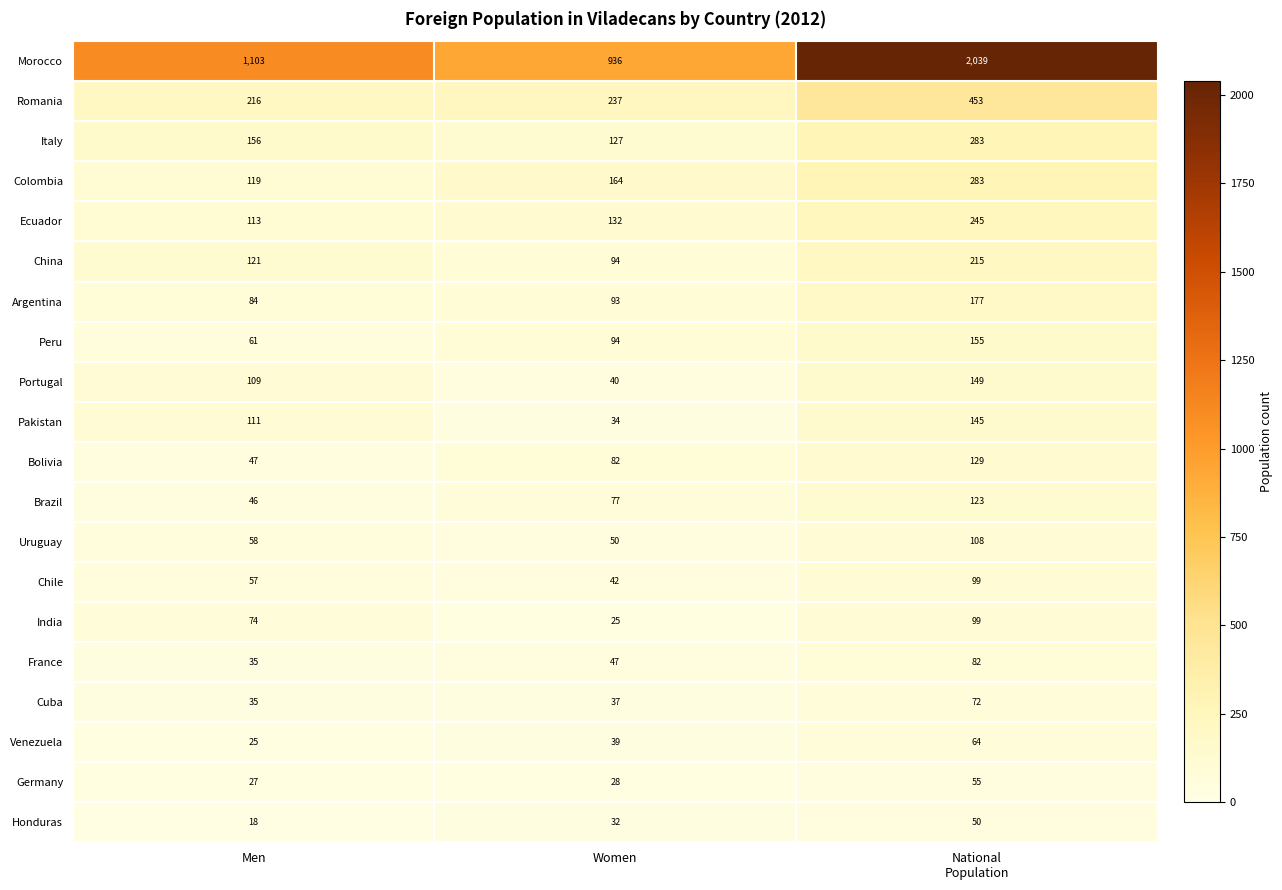

Count the China values in the range 94 to 215.

3